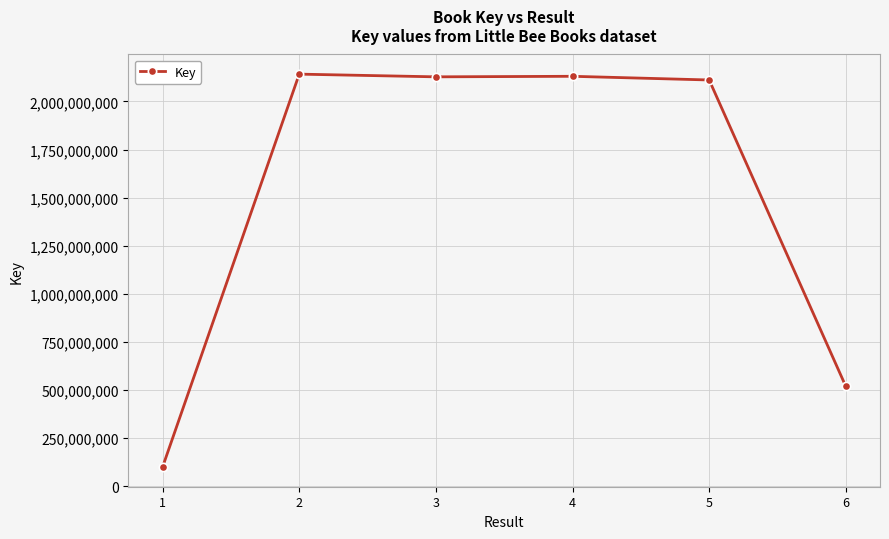

What is the sum of all values?

9132751683